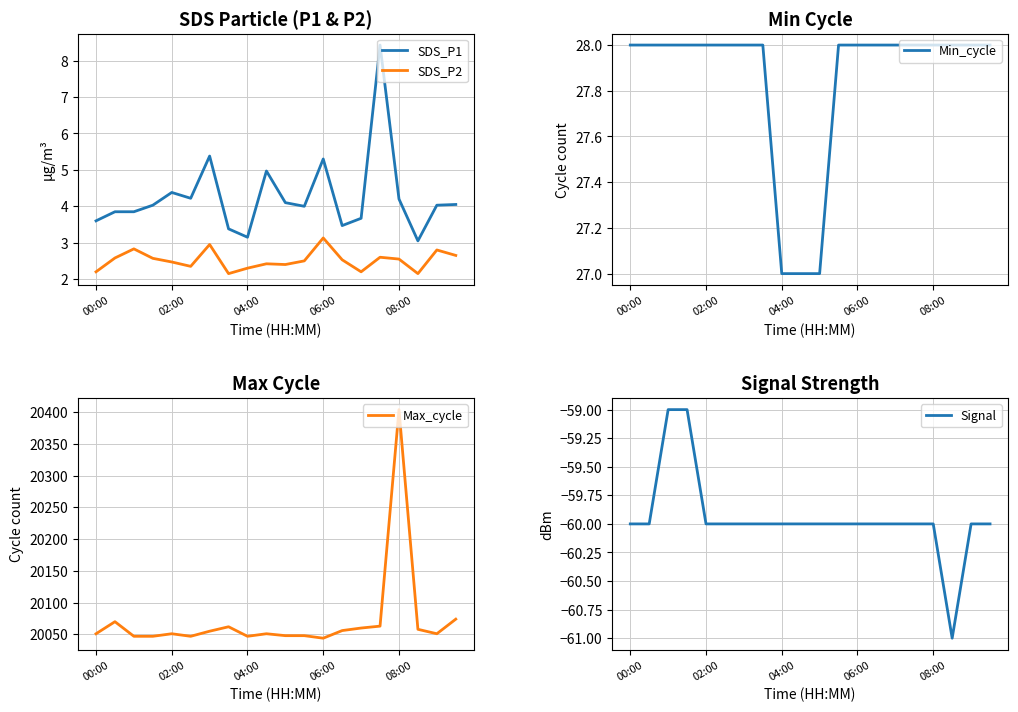

How many lines are shown in the chart?

5